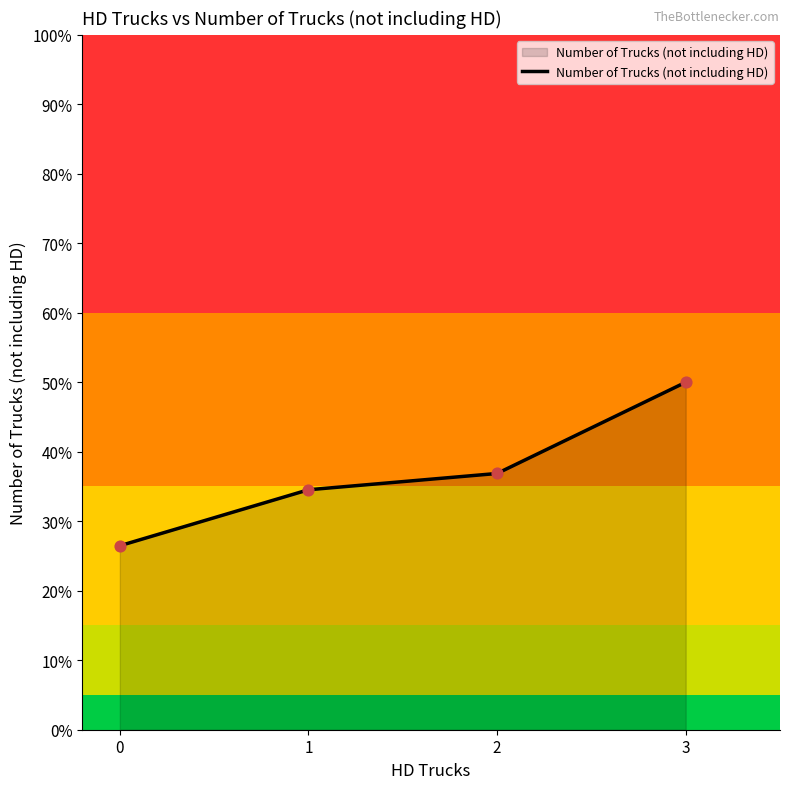

What is the ratio of the value at 3 to the value at 0?

1.9